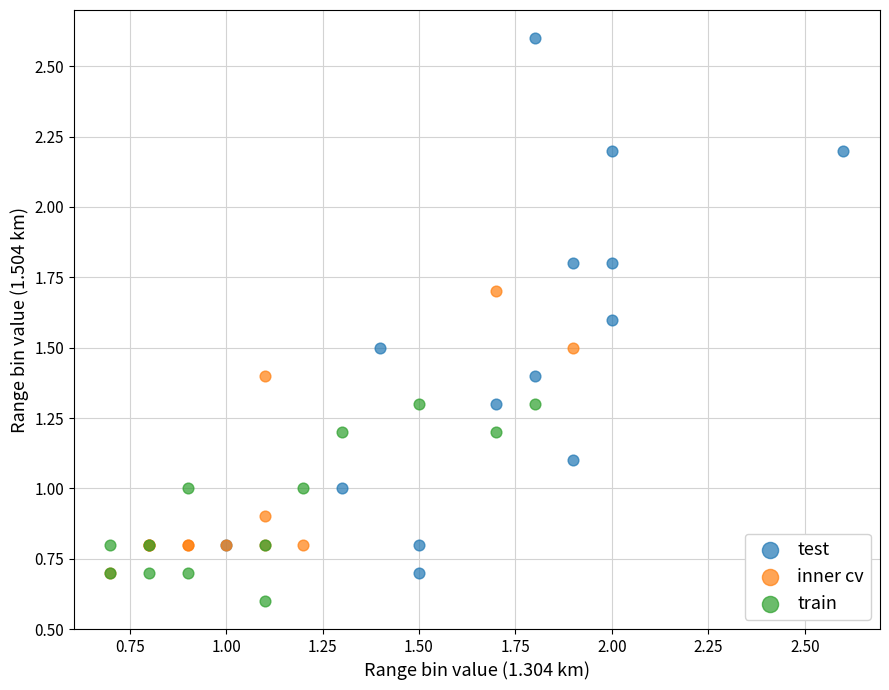

Which series reaches the maximum Y coordinate?

test